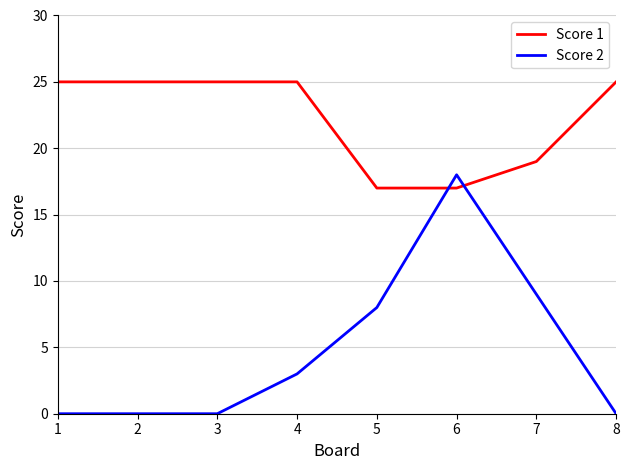

True or false: Score 2 and Score 1 intersect in this chart.

True